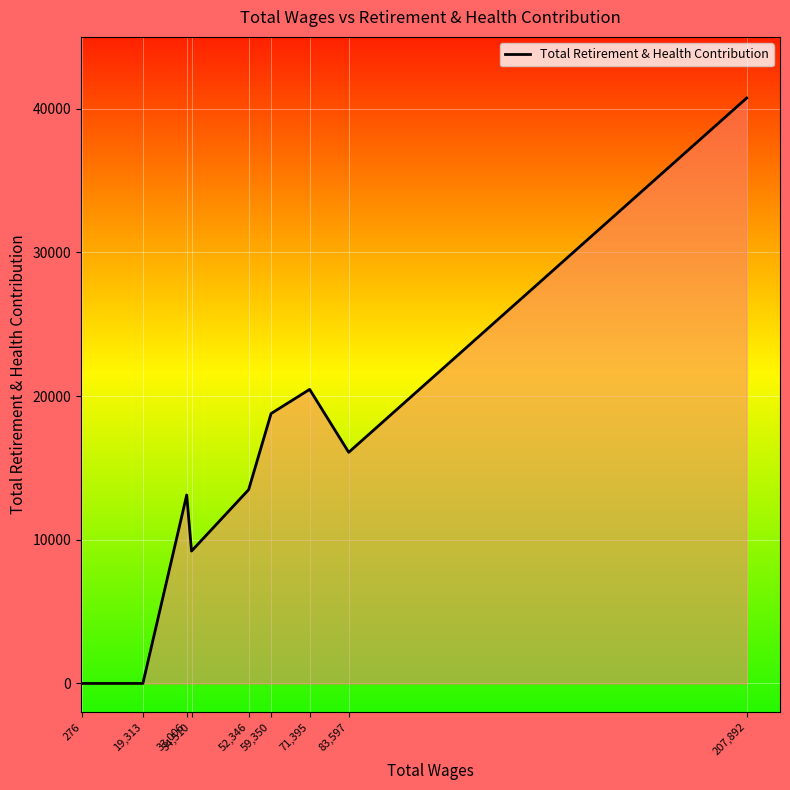

Between 33,006 and 276, which is larger?

33,006